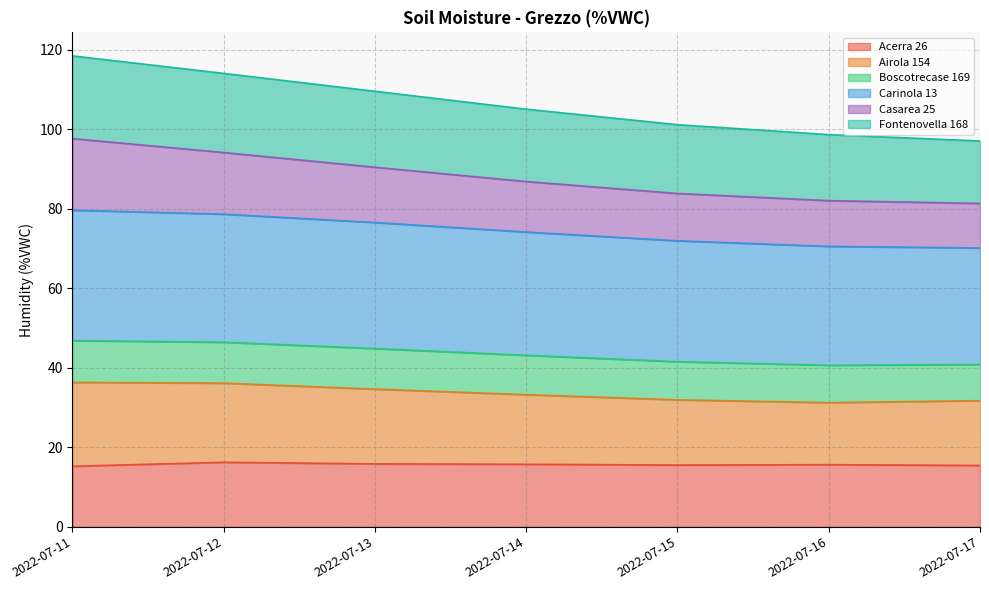

What is the value of the Acerra 26 point at the 3rd from the left?

15.8